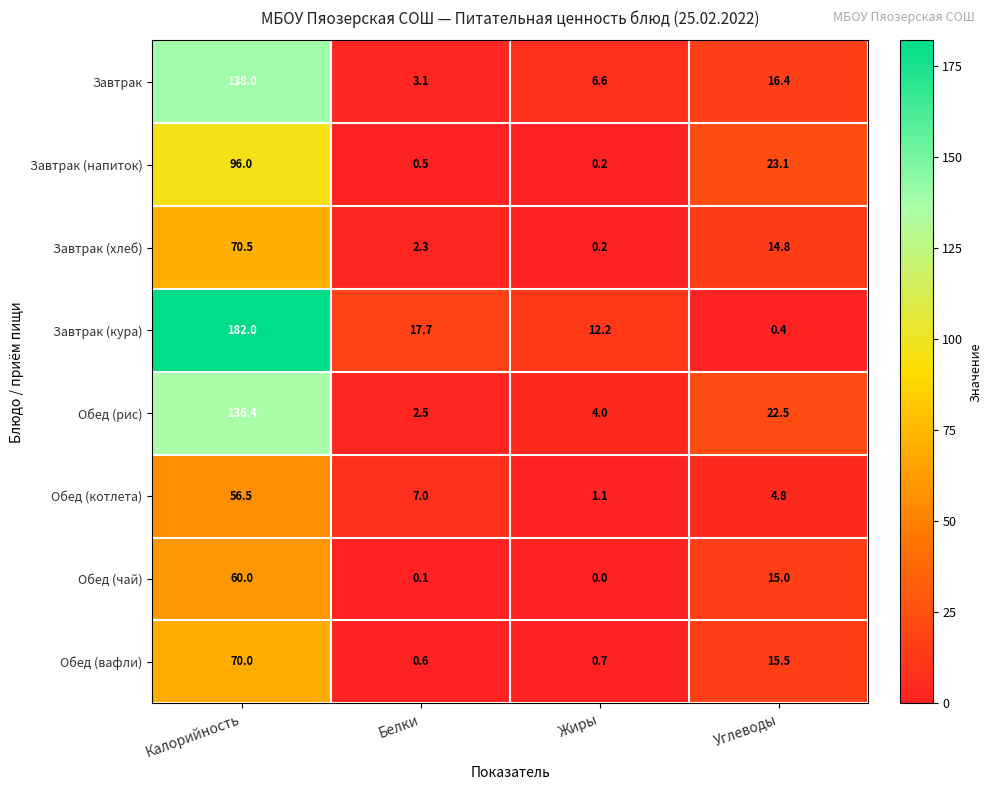

What is the total value across all series at Калорийность?

809.4